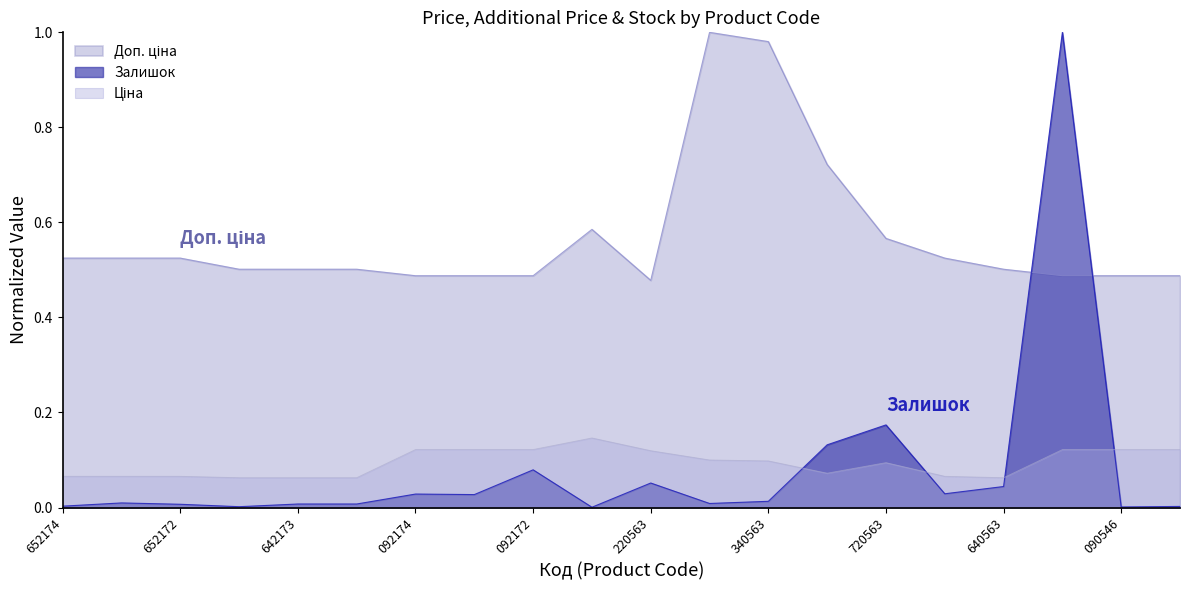

Which series has the largest range (max minus min)?

Залишок